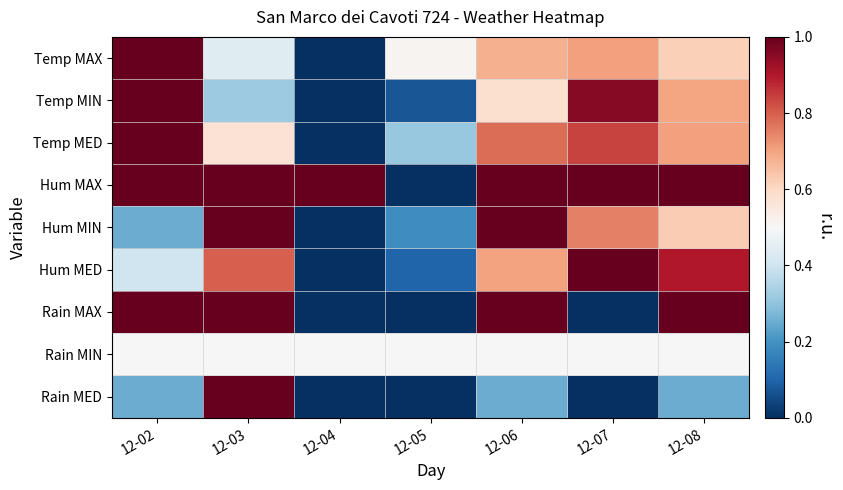

Reading right to left, transcribe all the data shown in this chart.

Temp MAX: 12-08=0.6	12-07=0.7	12-06=0.7	12-05=0.5	12-04=0.0	12-03=0.4	12-02=1.0
Temp MIN: 12-08=0.7	12-07=1.0	12-06=0.6	12-05=0.1	12-04=0.0	12-03=0.3	12-02=1.0
Temp MED: 12-08=0.7	12-07=0.8	12-06=0.8	12-05=0.3	12-04=0.0	12-03=0.6	12-02=1.0
Hum MAX: 12-08=1.0	12-07=1.0	12-06=1.0	12-05=0.0	12-04=1.0	12-03=1.0	12-02=1.0
Hum MIN: 12-08=0.6	12-07=0.8	12-06=1.0	12-05=0.2	12-04=0.0	12-03=1.0	12-02=0.2
Hum MED: 12-08=0.9	12-07=1.0	12-06=0.7	12-05=0.1	12-04=0.0	12-03=0.8	12-02=0.4
Rain MAX: 12-08=1.0	12-07=0.0	12-06=1.0	12-05=0.0	12-04=0.0	12-03=1.0	12-02=1.0
Rain MIN: 12-08=0.5	12-07=0.5	12-06=0.5	12-05=0.5	12-04=0.5	12-03=0.5	12-02=0.5
Rain MED: 12-08=0.2	12-07=0.0	12-06=0.2	12-05=0.0	12-04=0.0	12-03=1.0	12-02=0.2